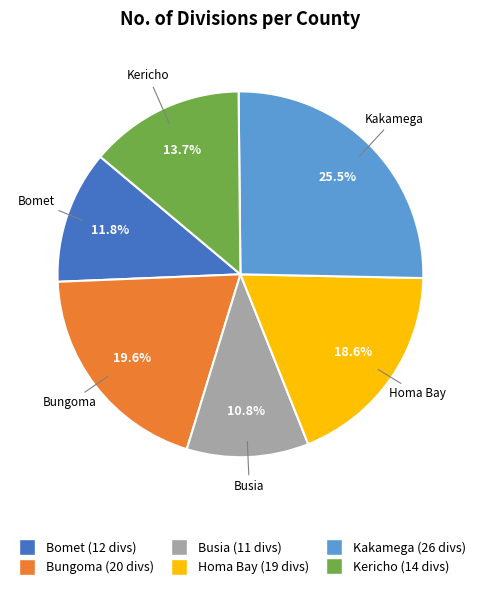

What is the largest slice in the pie chart?

Kakamega